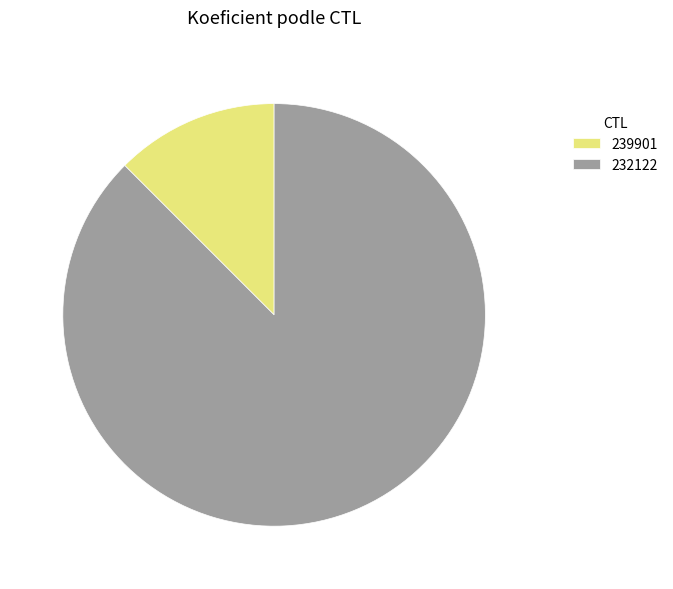

What is the largest slice in the pie chart?

232122